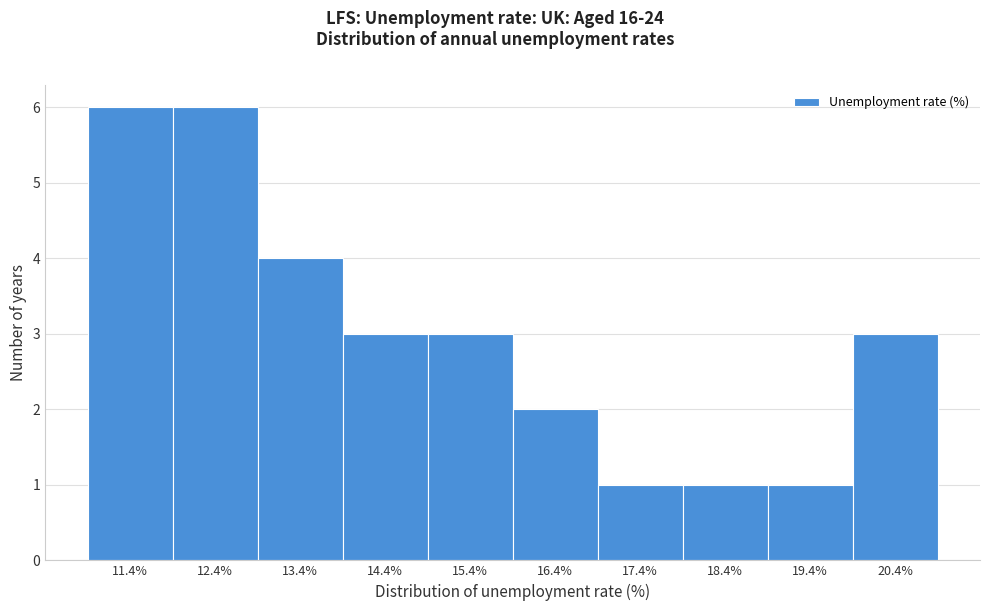

Reading left to right, extract all data points from this chart.

11.4%=6	12.4%=6	13.4%=4	14.4%=3	15.4%=3	16.4%=2	17.4%=1	18.4%=1	19.4%=1	20.4%=3